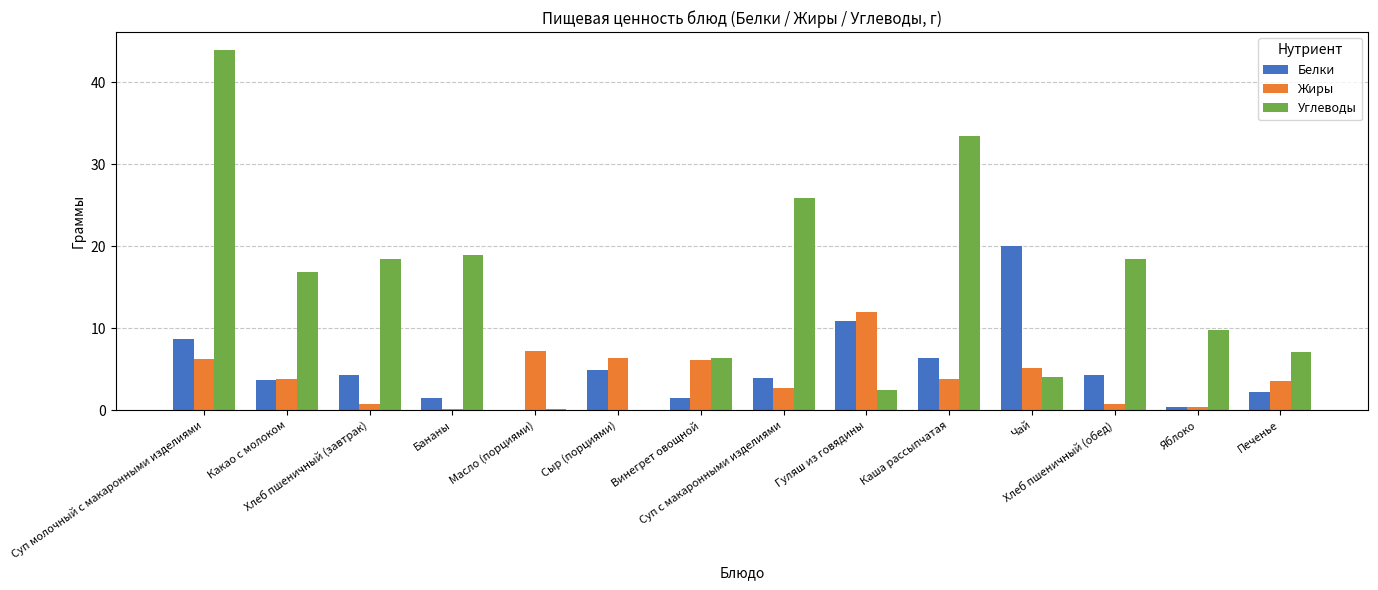

What is the maximum value shown in the chart?

44.0